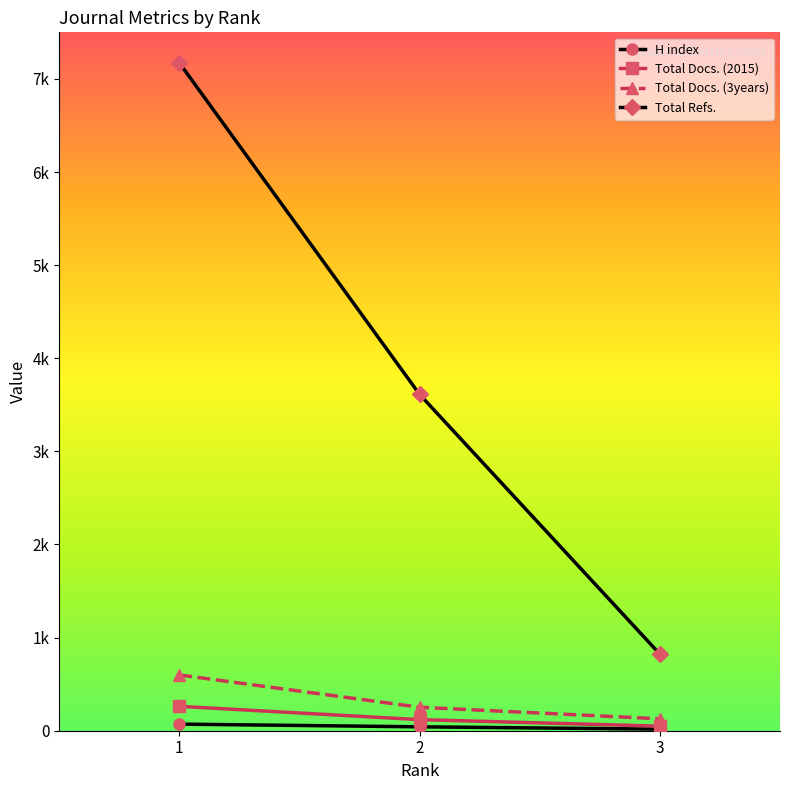

Is this an area chart (filled region under the line)?

No